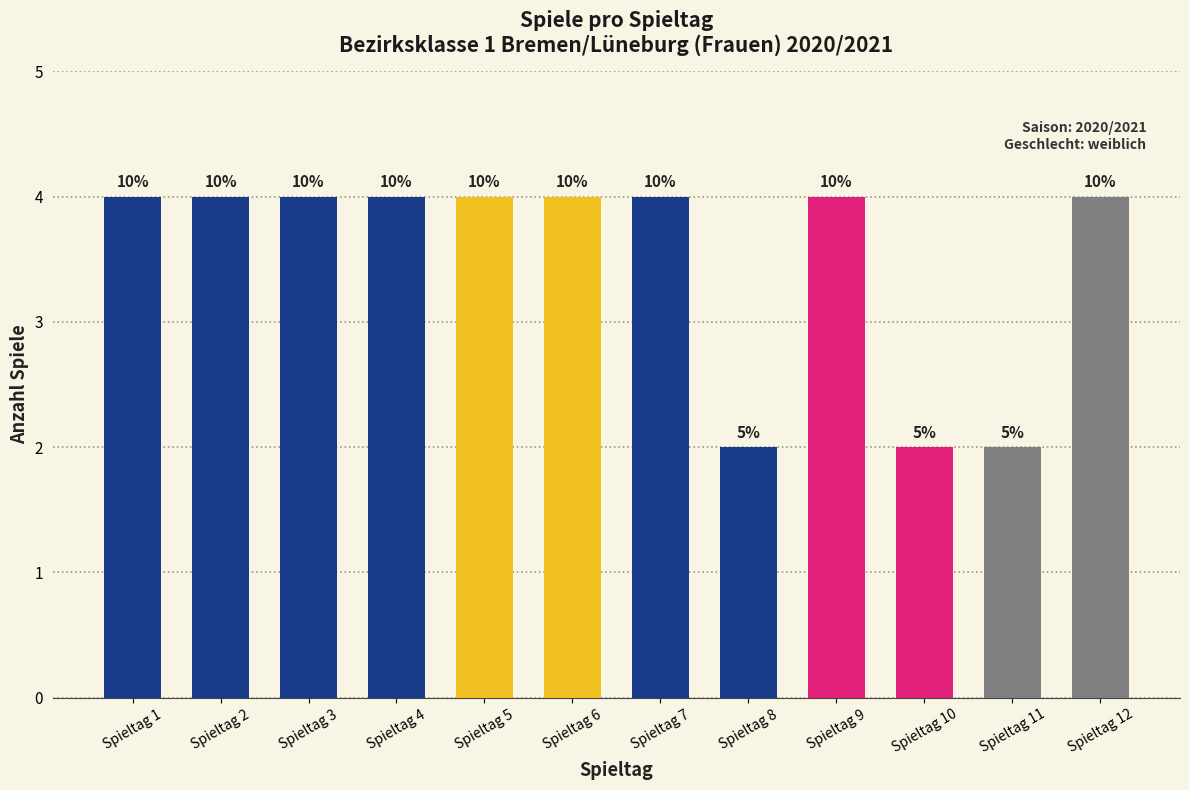

What is the value of the 4th bar from the left?

4